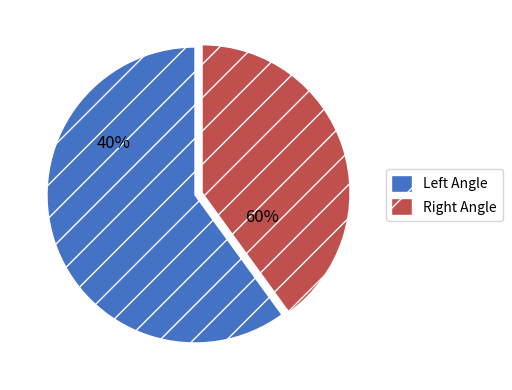

Which slice is the smallest?

Right Angle [degrees]